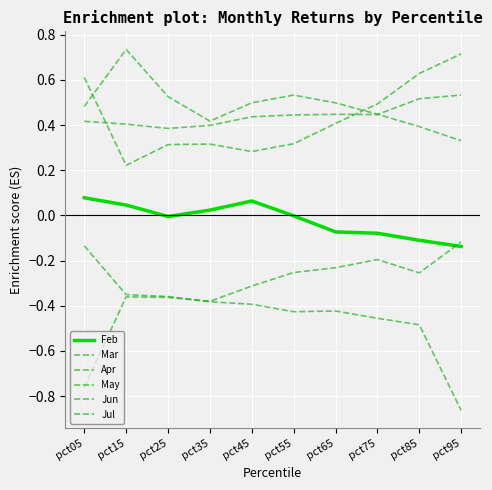

At pct35, list the series in order from largest to smallest.

Jul, May, Mar, Feb, Jun, Apr